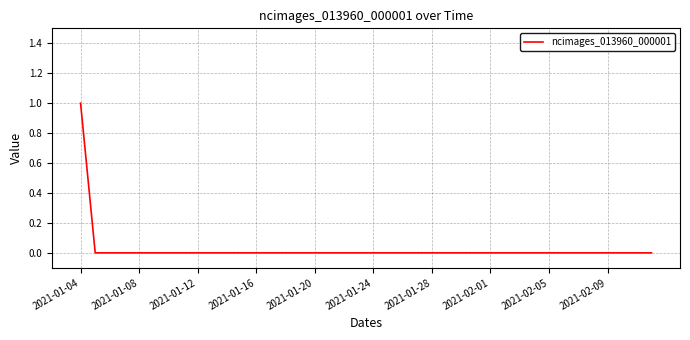

True or false: the data shows -1 at 2021-02-01.

False